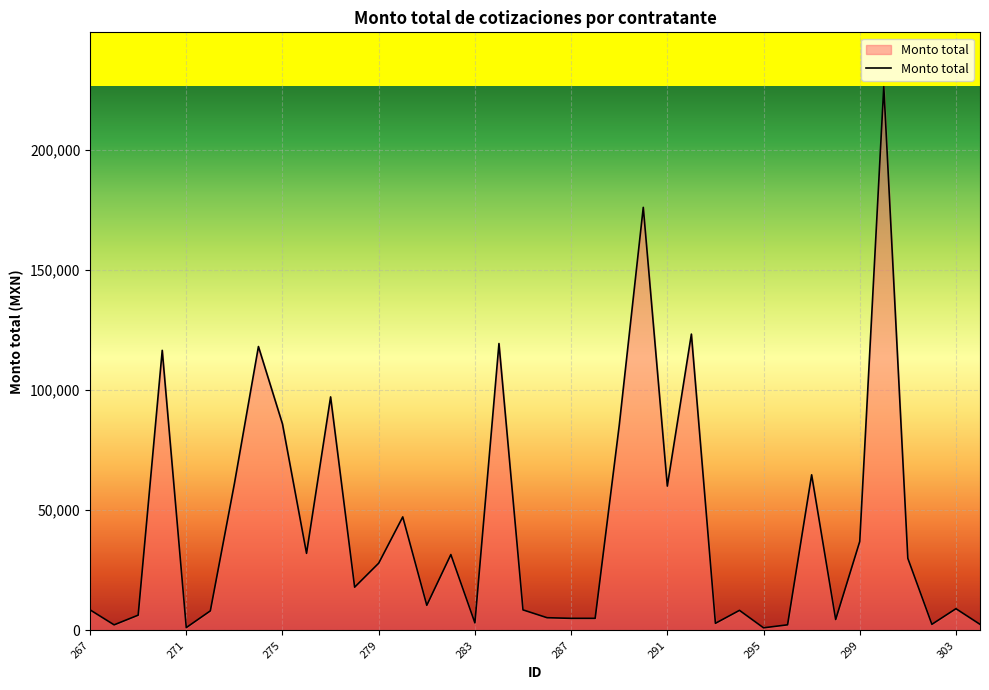

How many interior local peaks (higher than both neighbors) does the data have?

12